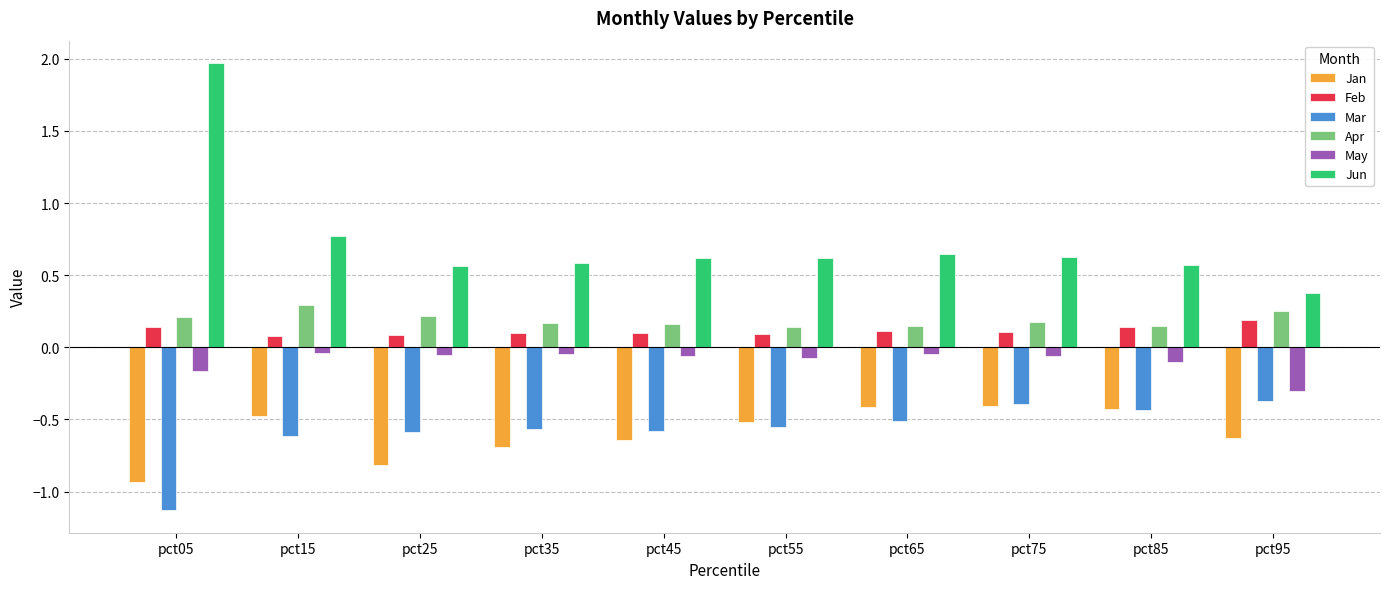

At how many categories does at least one series exceed 0?

10